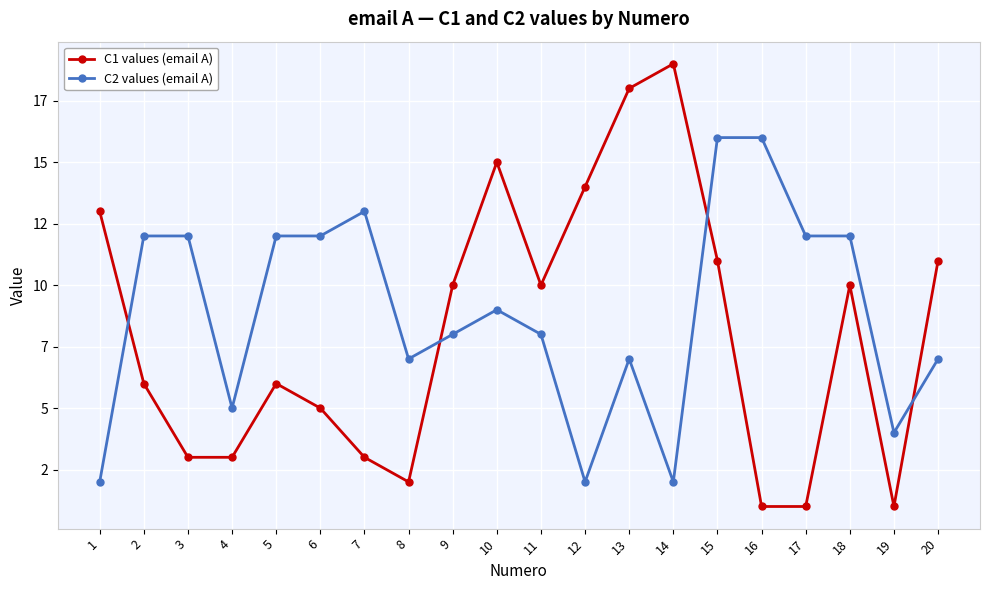

Is this an area chart (filled region under the line)?

No